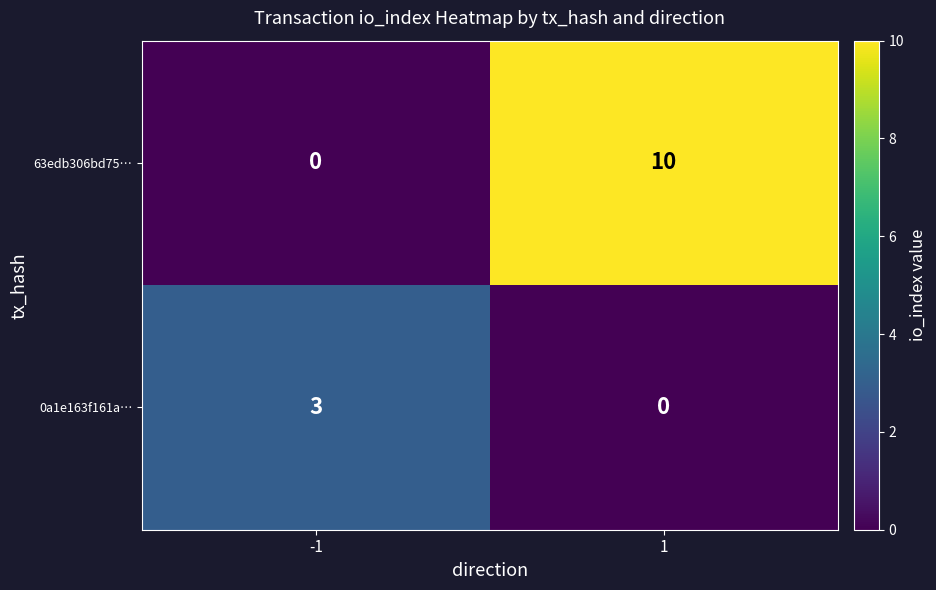

Count the number of categories in the chart.

2